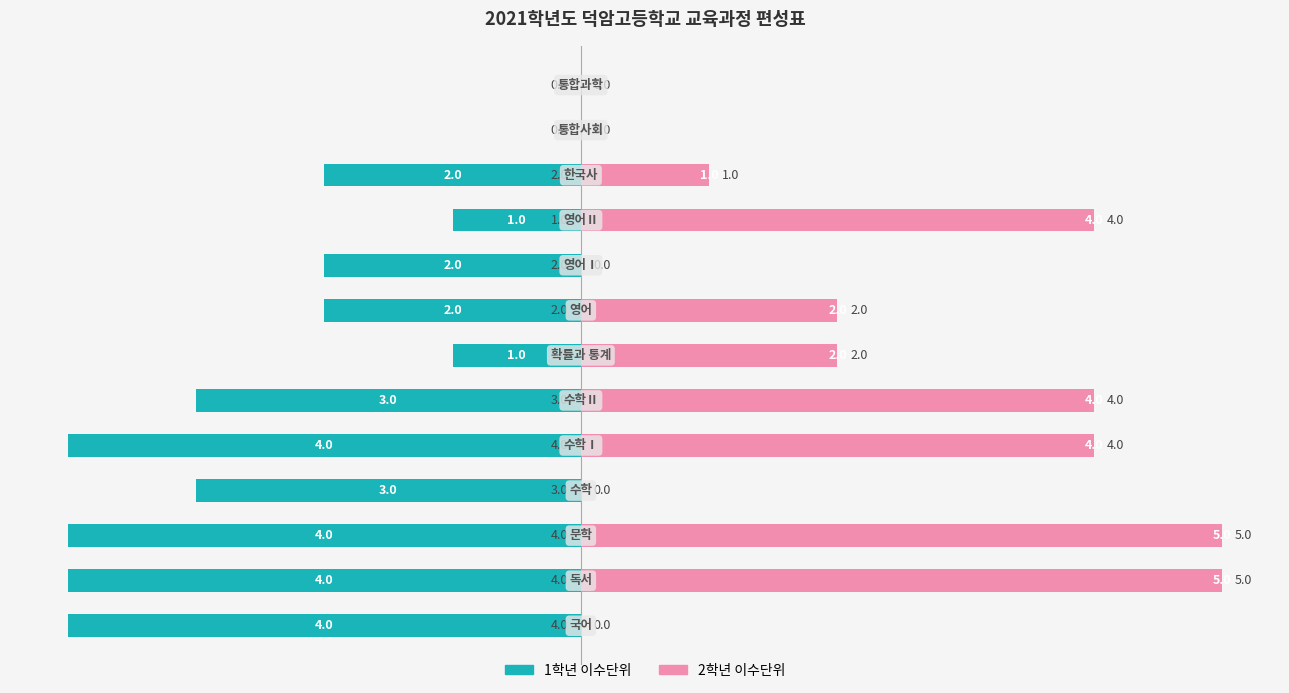

How many positive values does the 2학년 이수단위 series have?

8